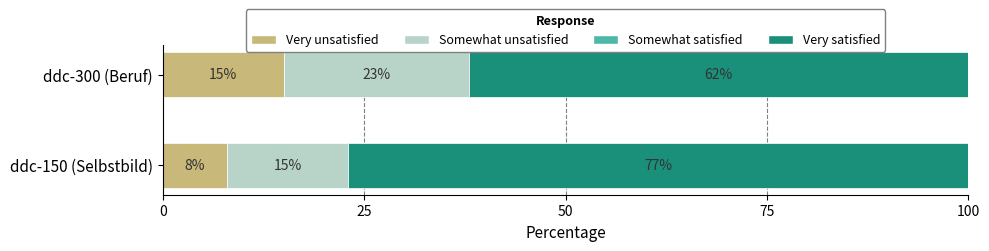

What is the total value across all series at ddc-150 (Selbstbild)?

100